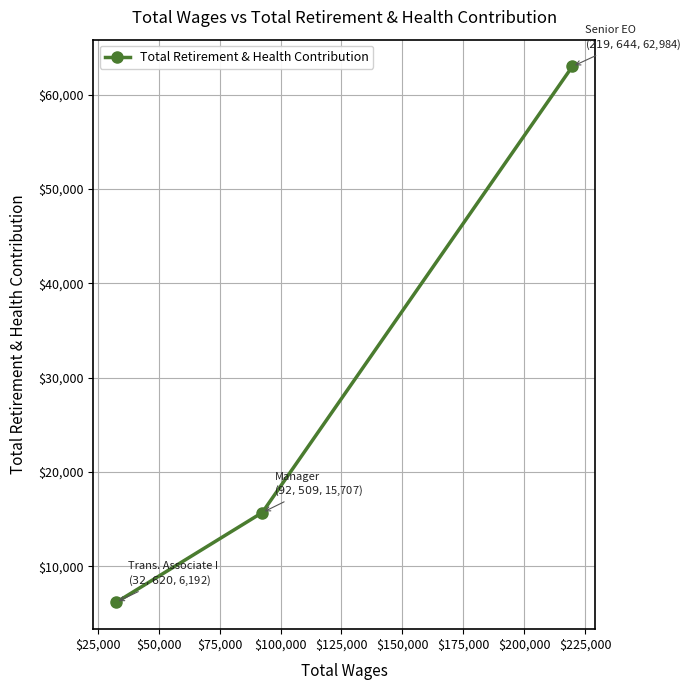

What is the greatest value displayed?

62984